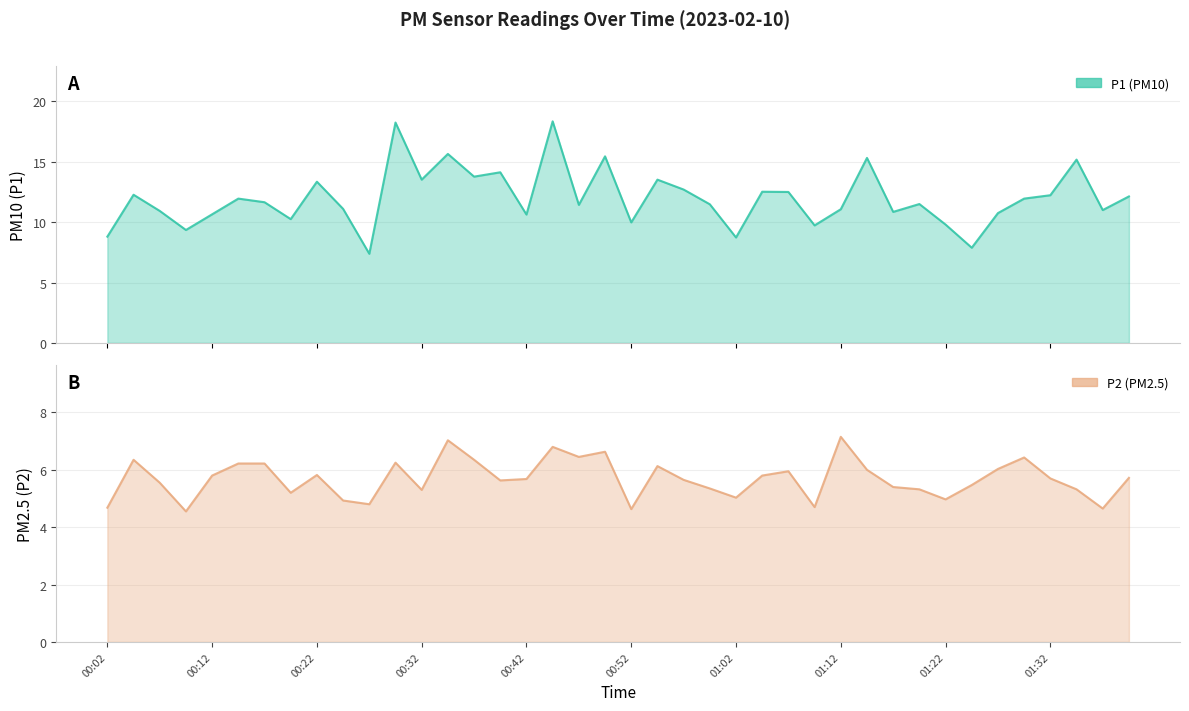

What are all the series names shown in the legend?

P1, P2